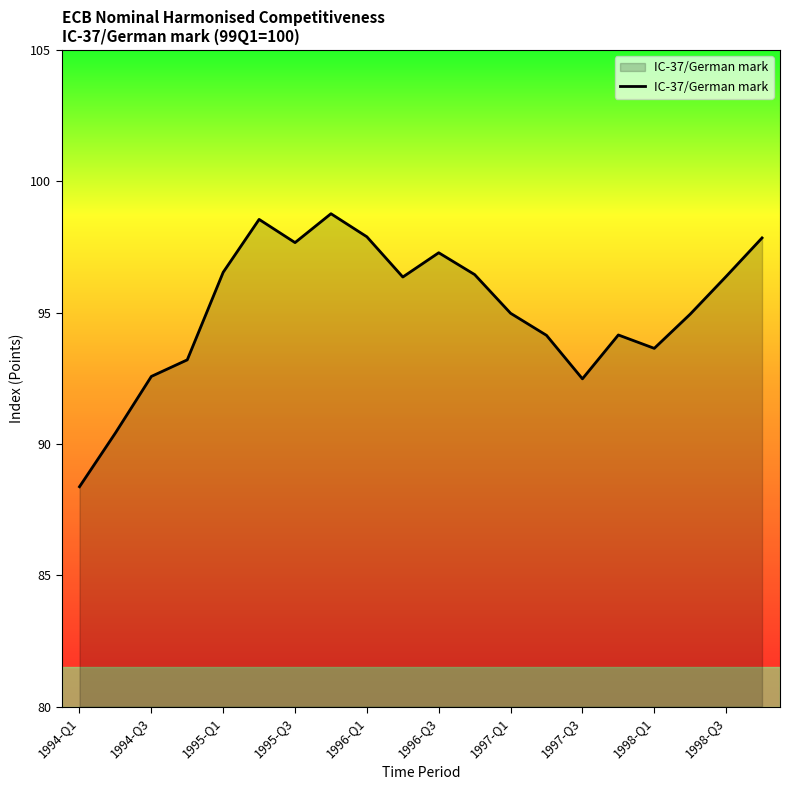

What is the maximum value shown in the chart?

98.8